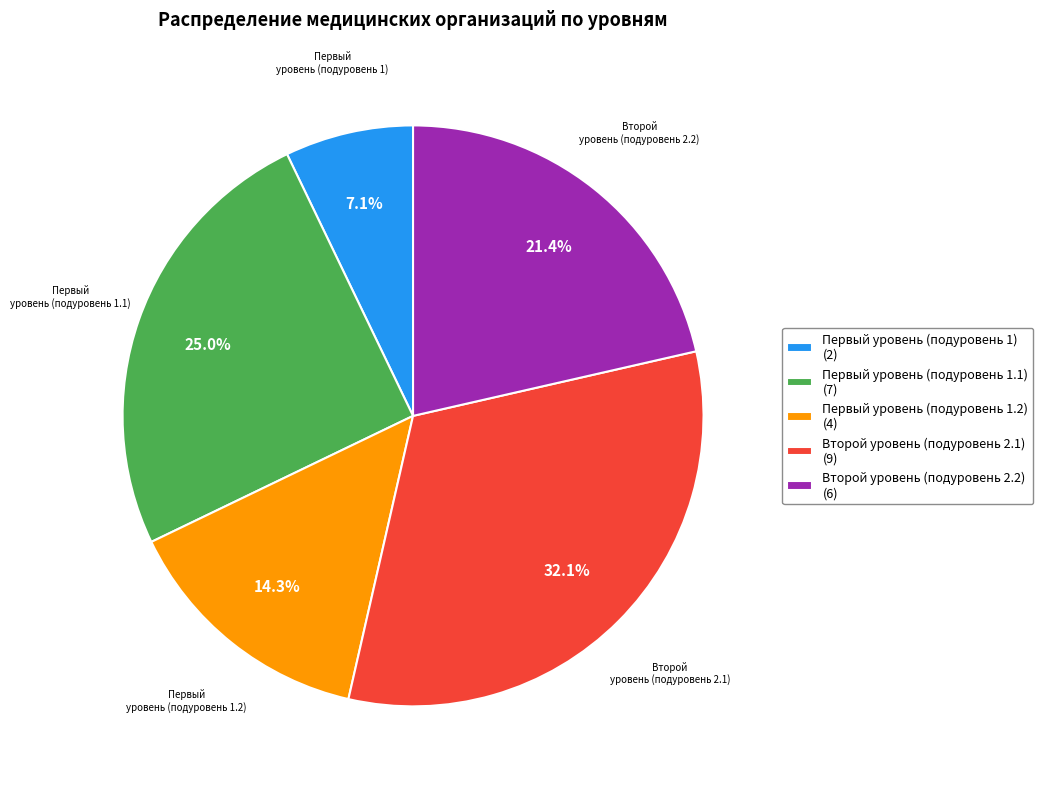

Is Второй уровень (подуровень 2.1) the majority of the pie?

No